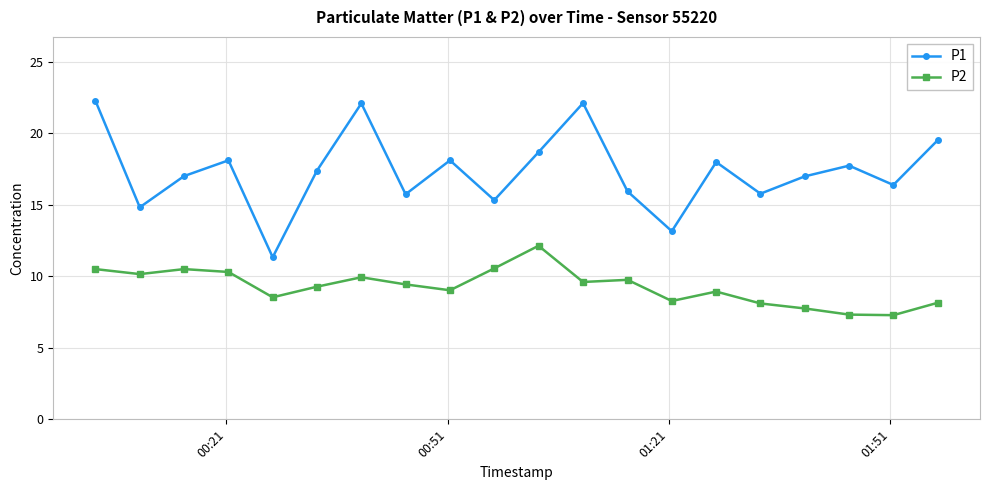

List the series in order of their peak value, lowest first.

P2, P1